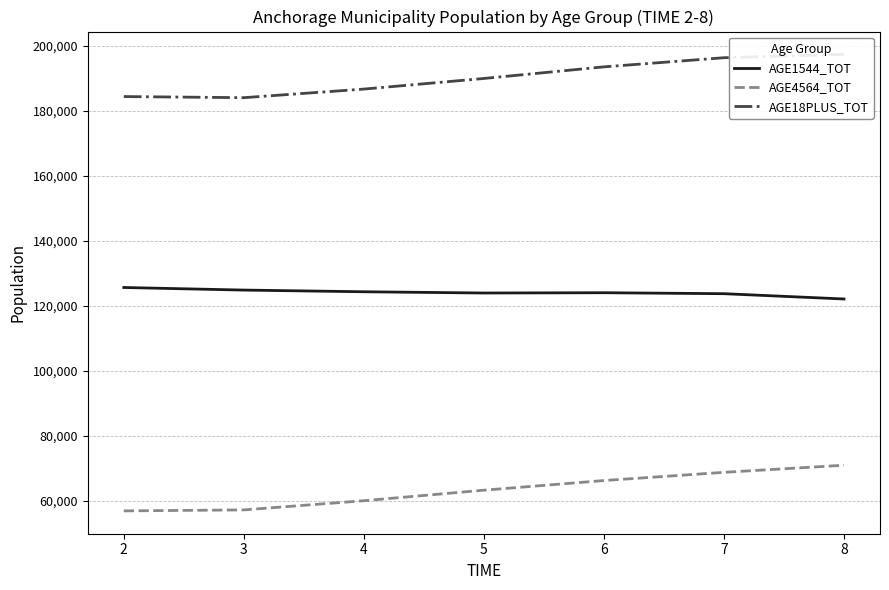

List the labels in order of AGE4564_TOT value, largest first.

8, 7, 6, 5, 4, 3, 2